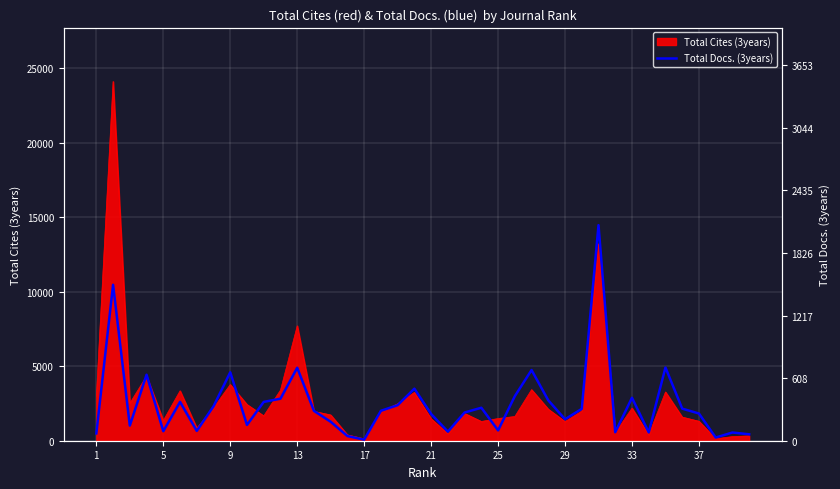

Count the number of categories in the chart.

40